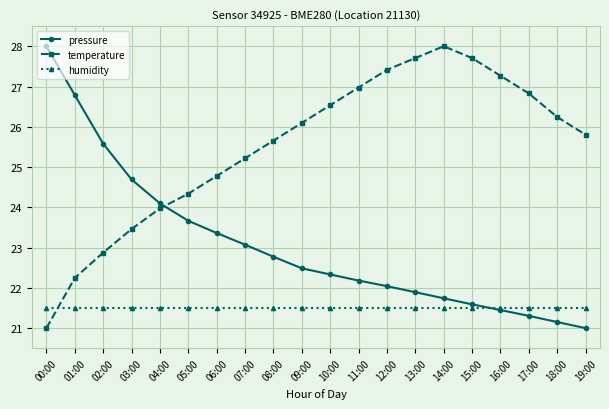

What is the lowest value of the temperature series?

21.0